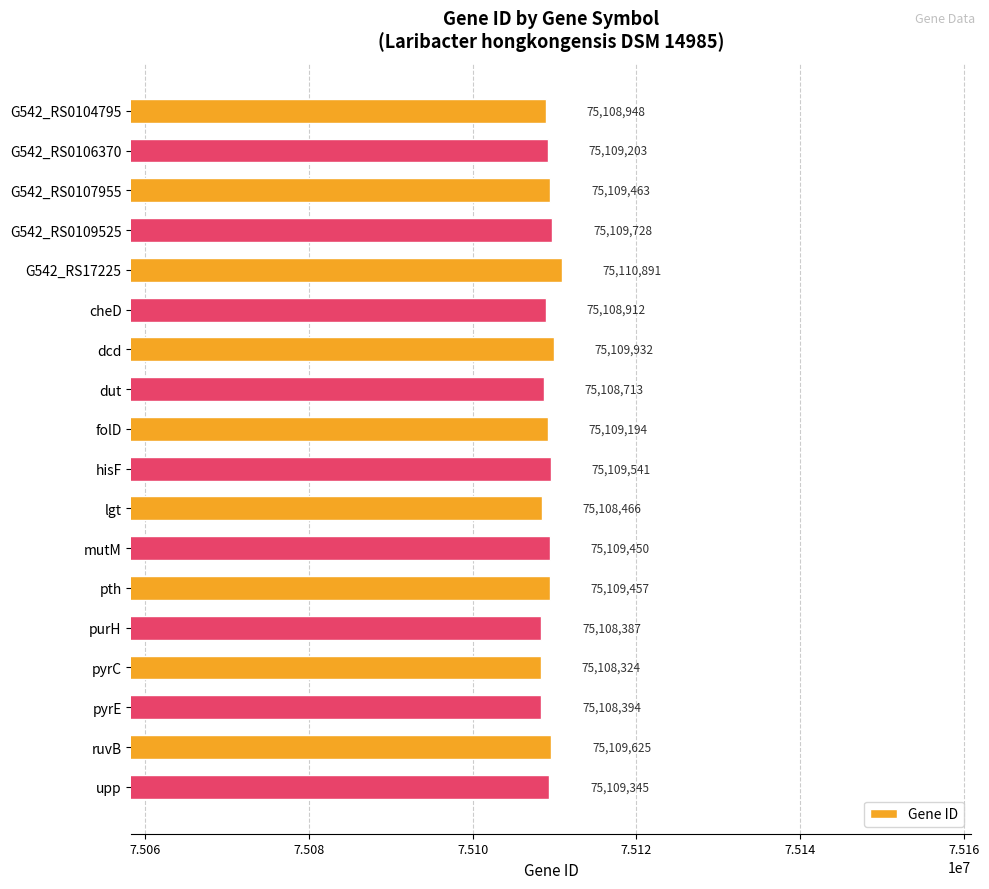

Where is the data nearest to the value 75109607?

ruvB